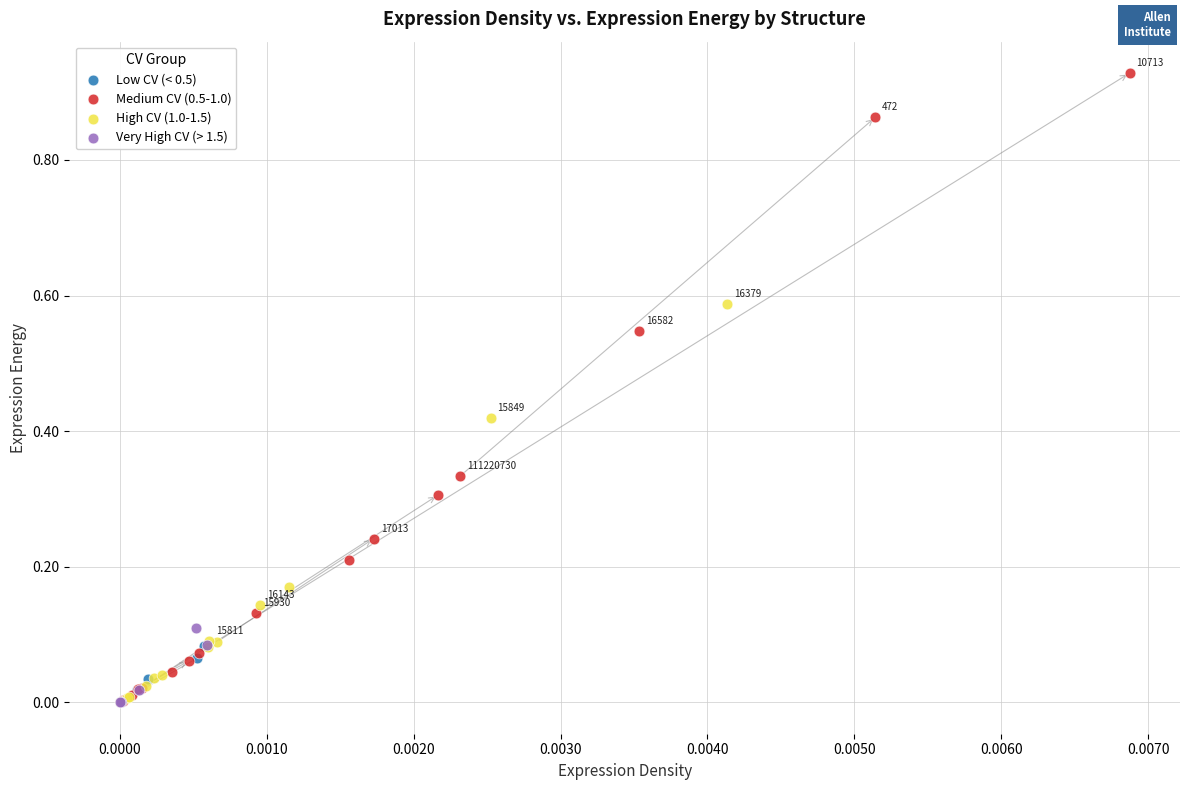

Which series contains the highest Y value?

Medium CV (0.5-1.0)